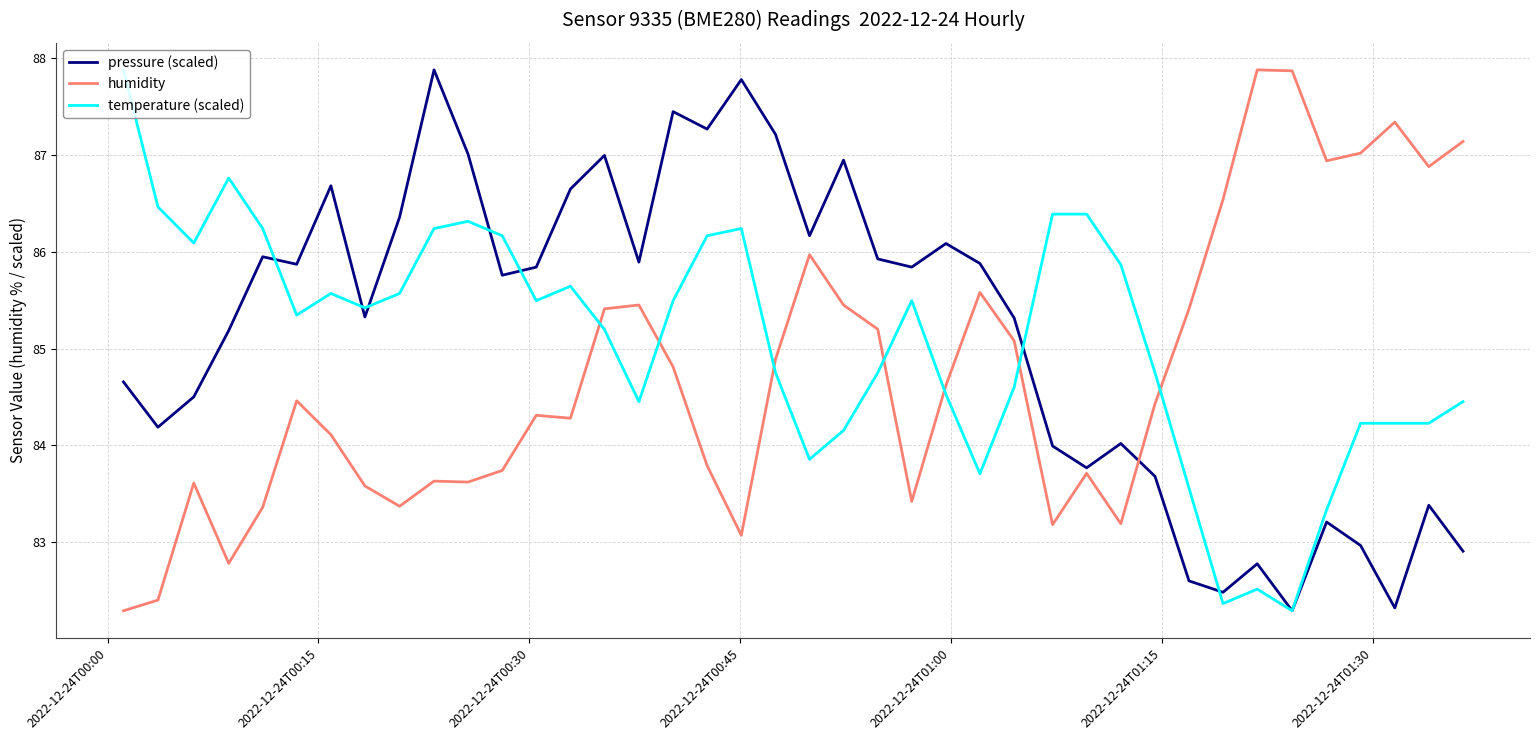

What is the sum of all pressure (scaled) values?

3407.0